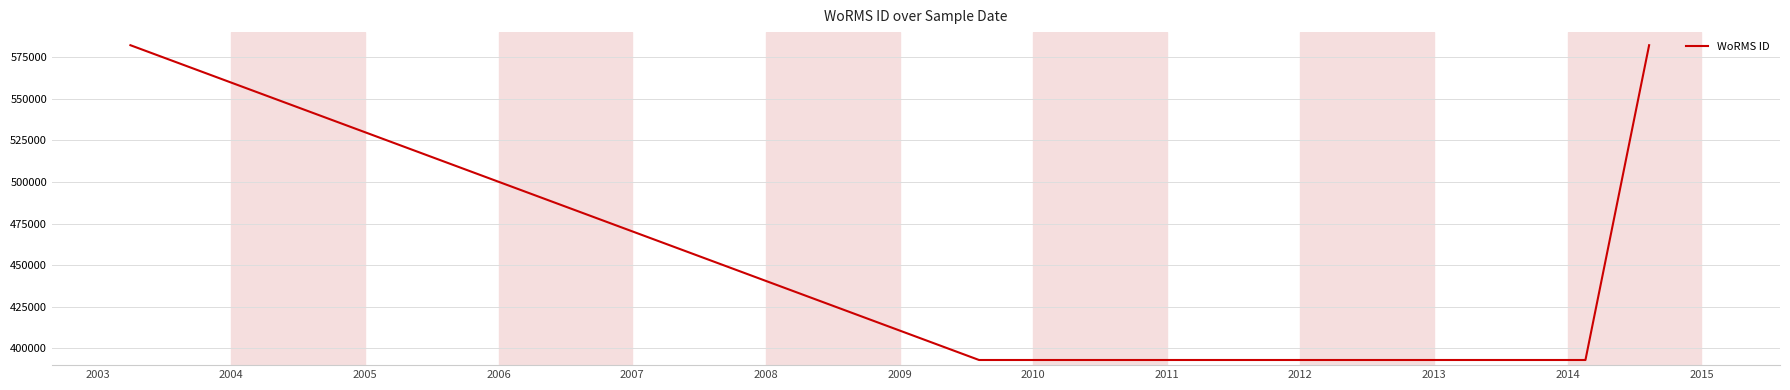

True or false: there are more than 2 points higher than both neighbors.

False